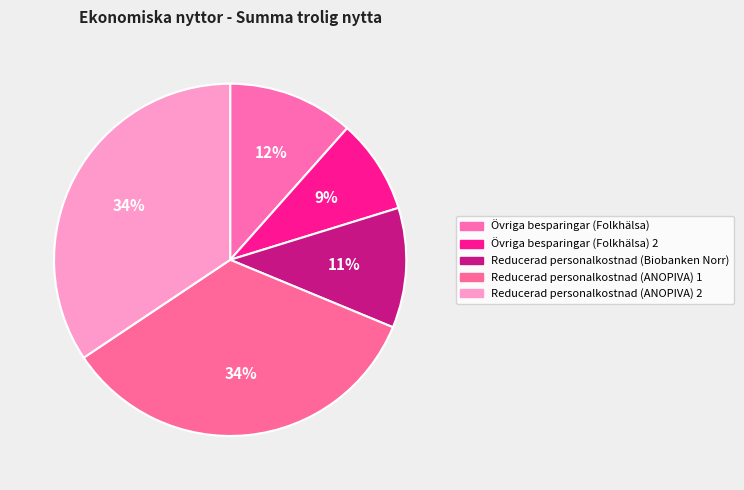

Rank the categories by value from highest to lowest.

Reducerad personalkostnad (ANOPIVA) 1, Reducerad personalkostnad (ANOPIVA) 2, Övriga besparingar (Folkhälsa), Reducerad personalkostnad (Biobanken Norr), Övriga besparingar (Folkhälsa) 2